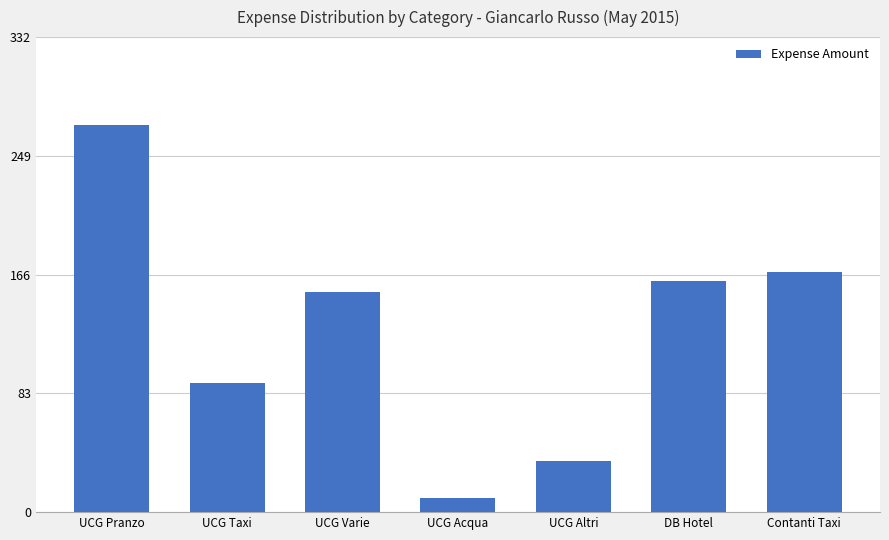

What is the difference between the values at UCG Altri and UCG Taxi?

54.0